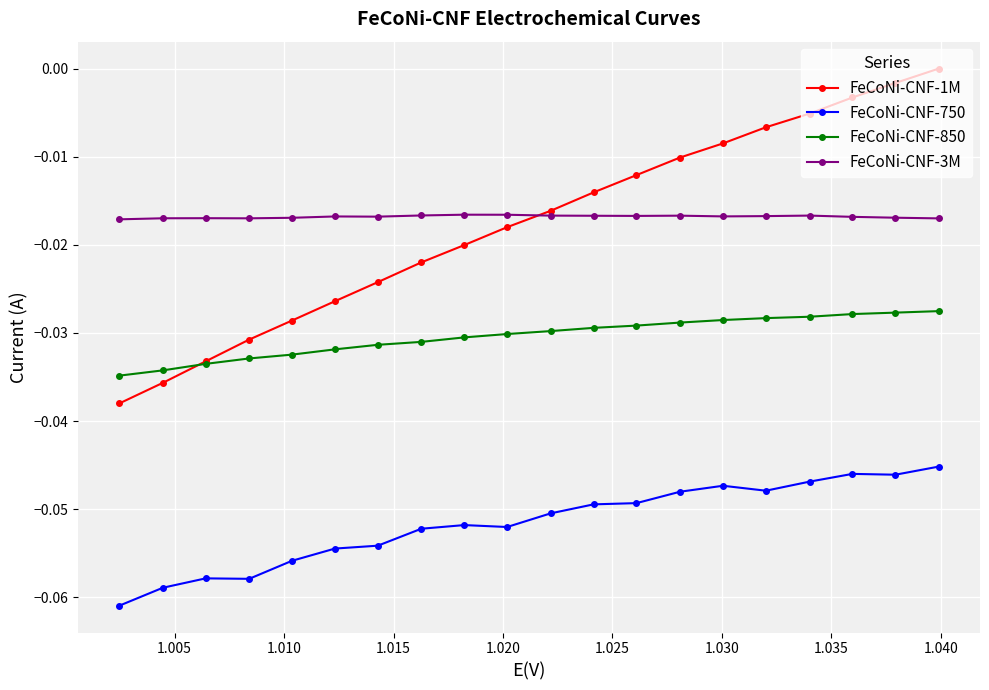

Which series has the largest total across all categories?

FeCoNi-CNF-3M